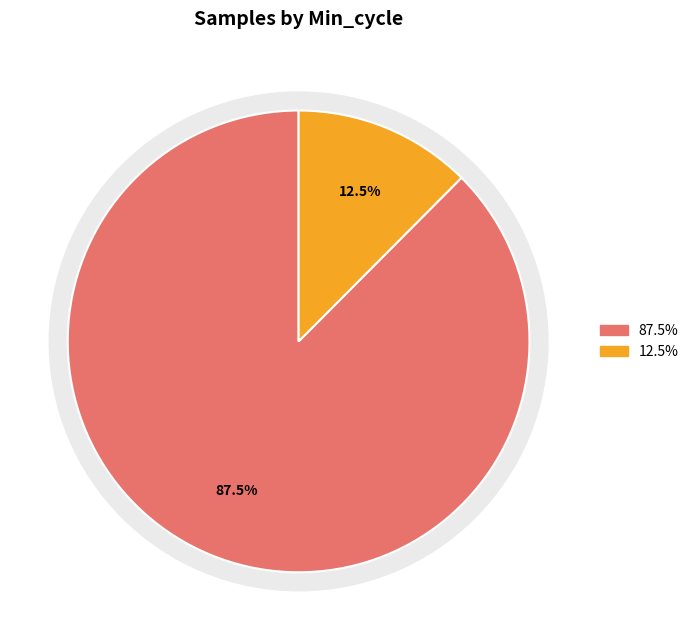

True or false: 29 accounts for 1% of the total.

False